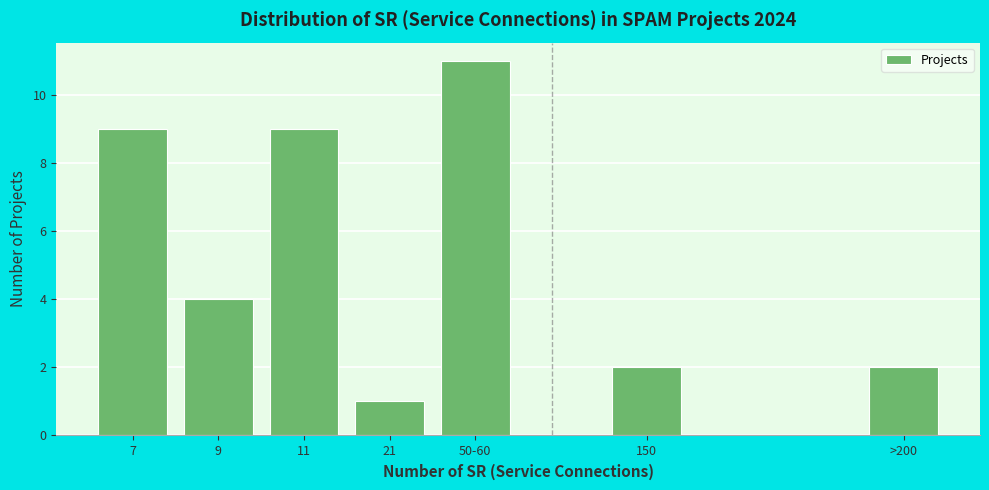

Reading left to right, list all the values displayed in this chart.

9	4	9	1	11	2	2